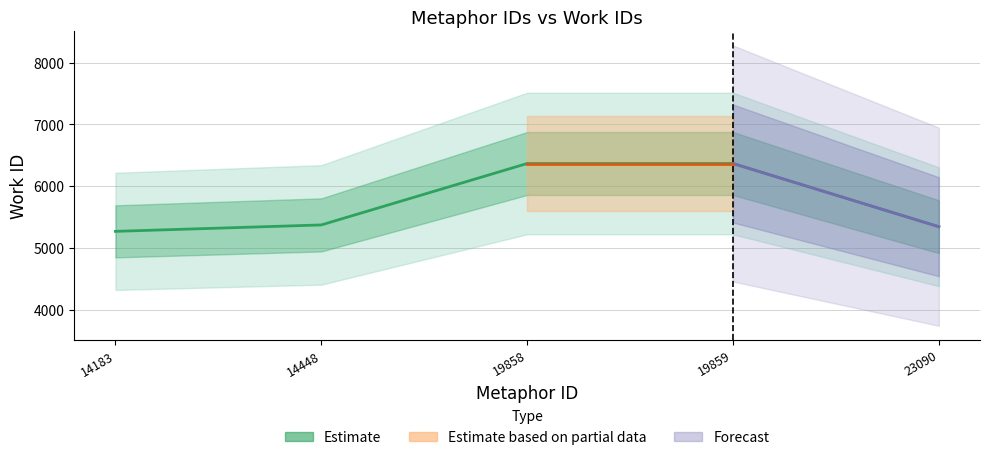

How many lines are shown in the chart?

1